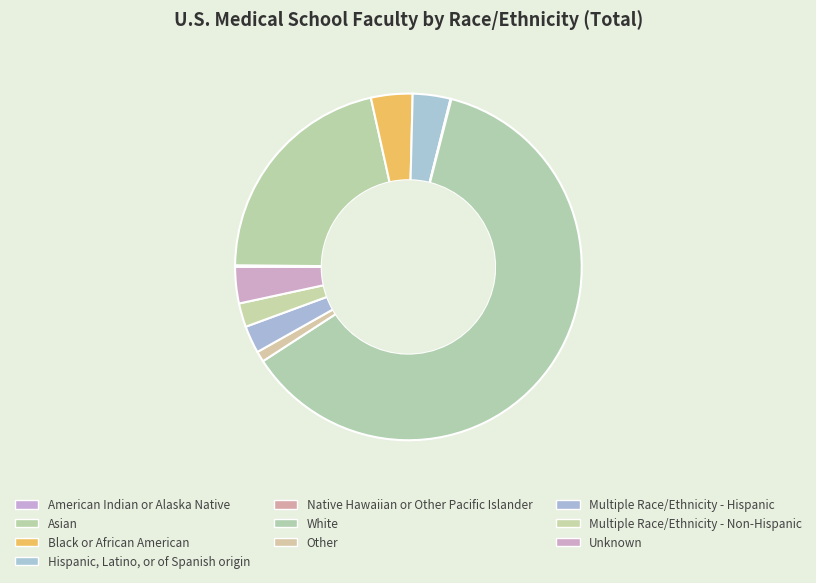

How many segments does this pie chart have?

10